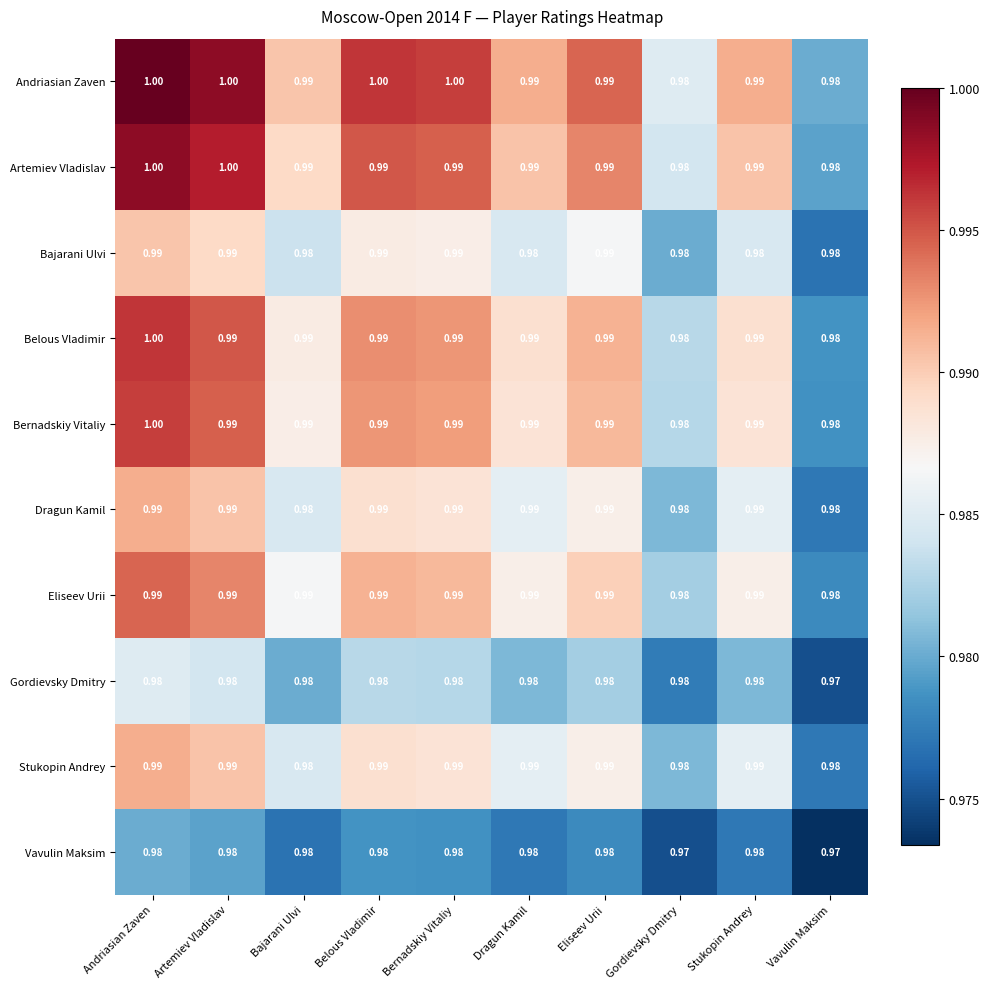

Is the value of Belous Vladimir at Bajarani Ulvi greater than the value of Bajarani Ulvi at Gordievsky Dmitry?

Yes